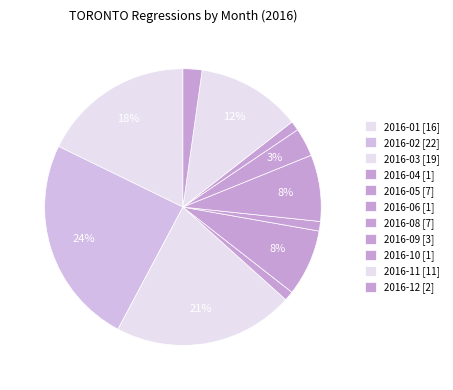

How many slices are in this pie chart?

11